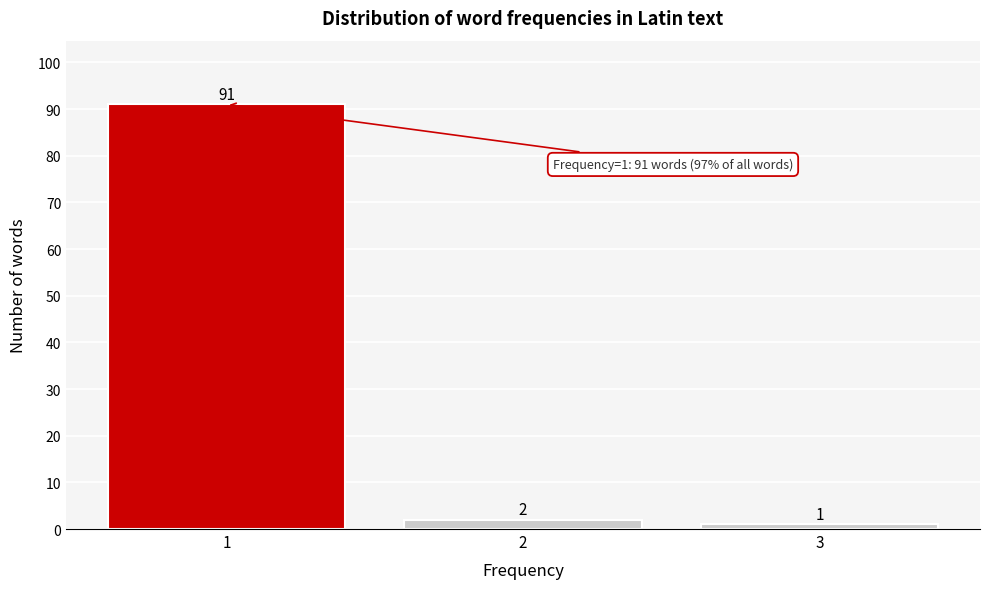

Reading right to left, transcribe all the data shown in this chart.

1	2	91